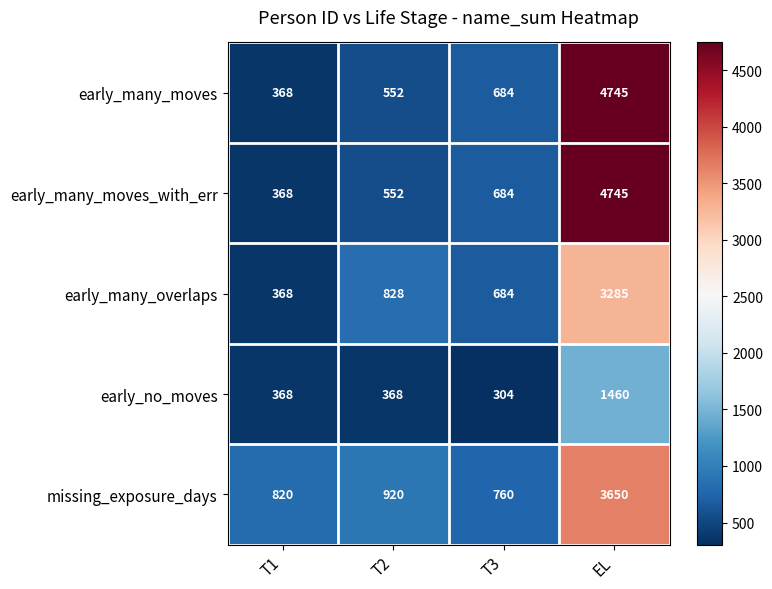

What value does the early_many_moves_with_err series have at T2?

552